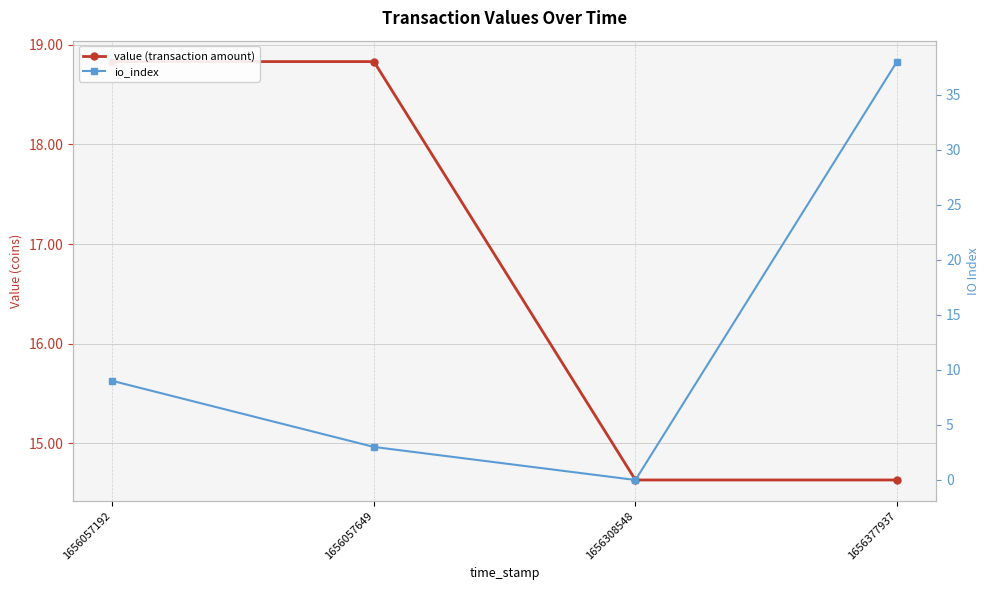

The value (transaction amount) series shows 14.6 at 1656308548. True or false?

True